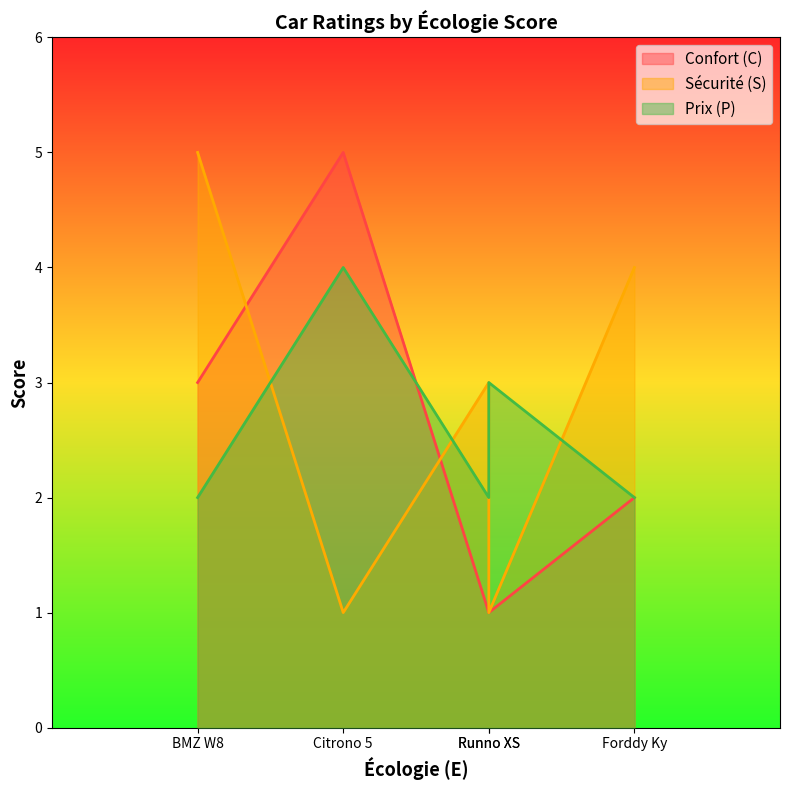

List the series in order of their peak value, highest first.

Confort (C), Sécurité (S), Prix (P)